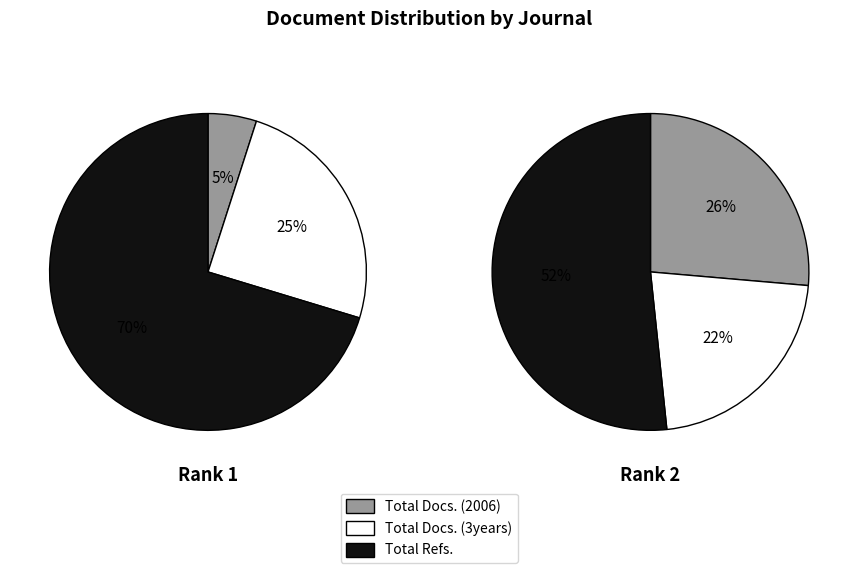

To the nearest percent, what portion does Total Docs. (3years) represent?

25%